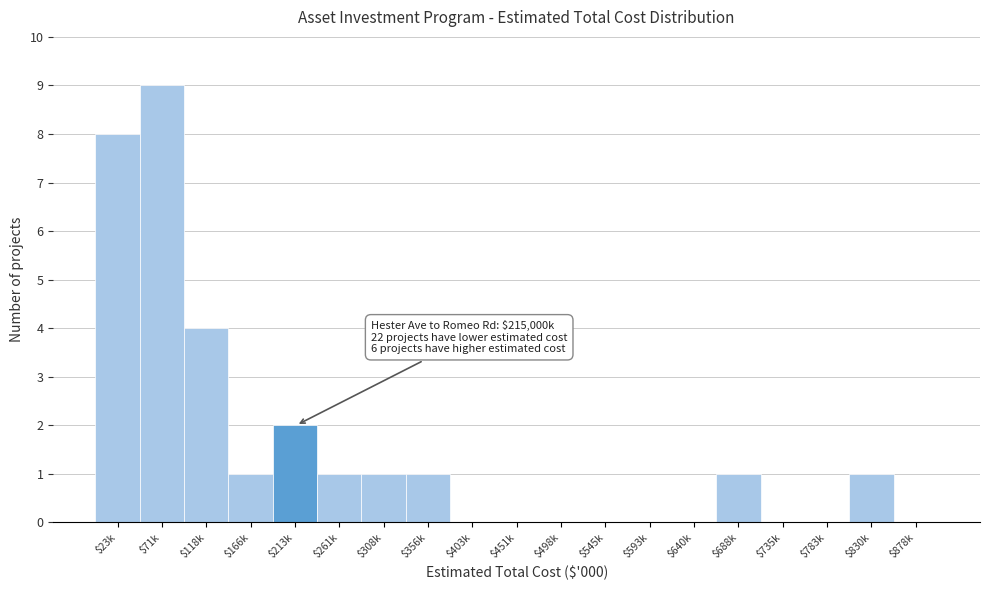

What is the greatest value displayed?

9